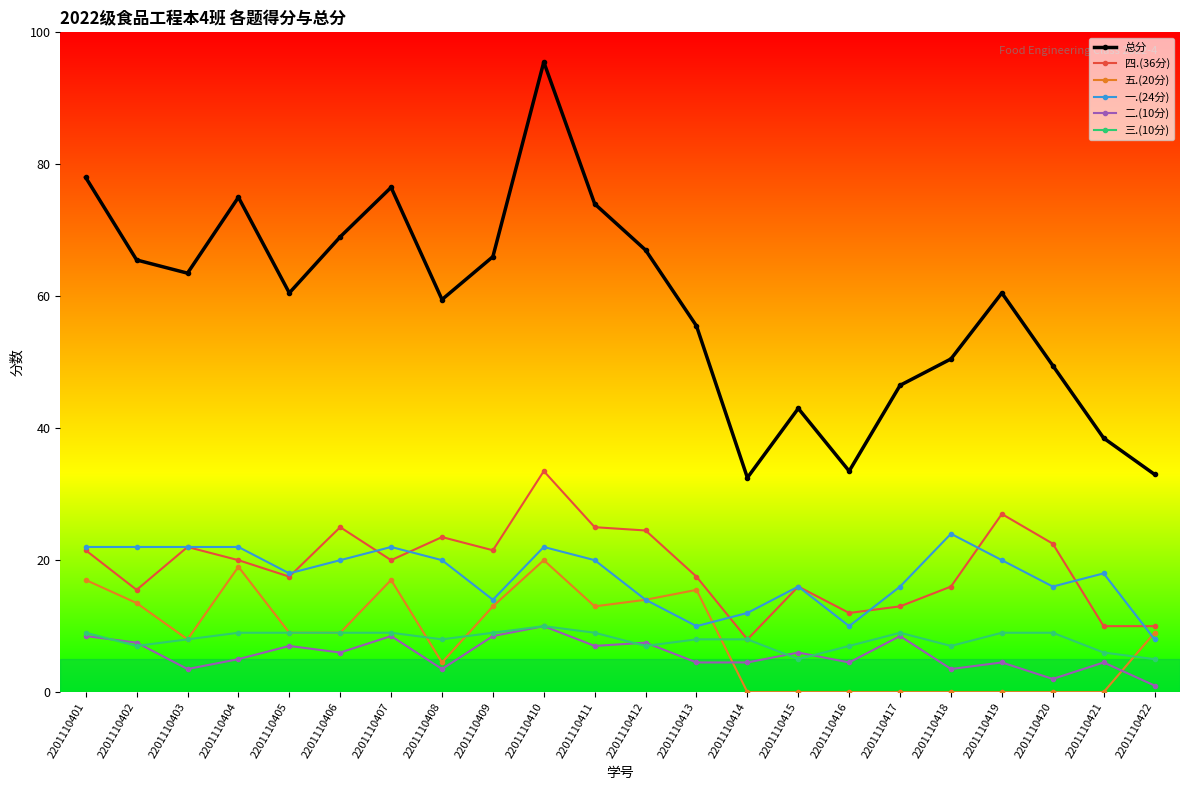

What is the sum of all 一.(24分) values?

388.0